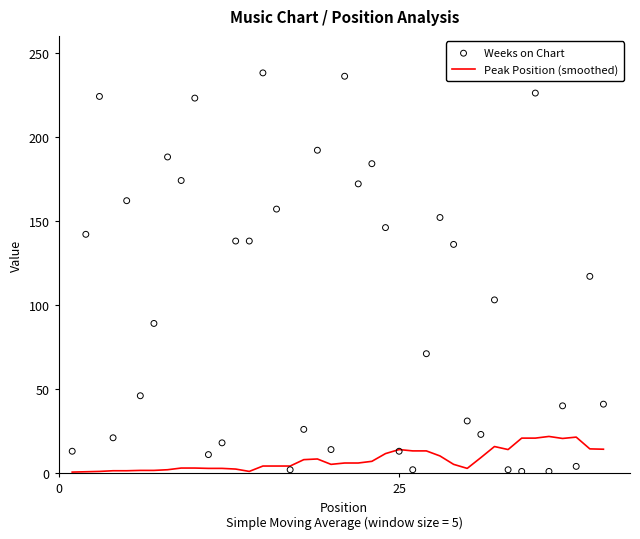

At how many categories does at least one series exceed 122?

18